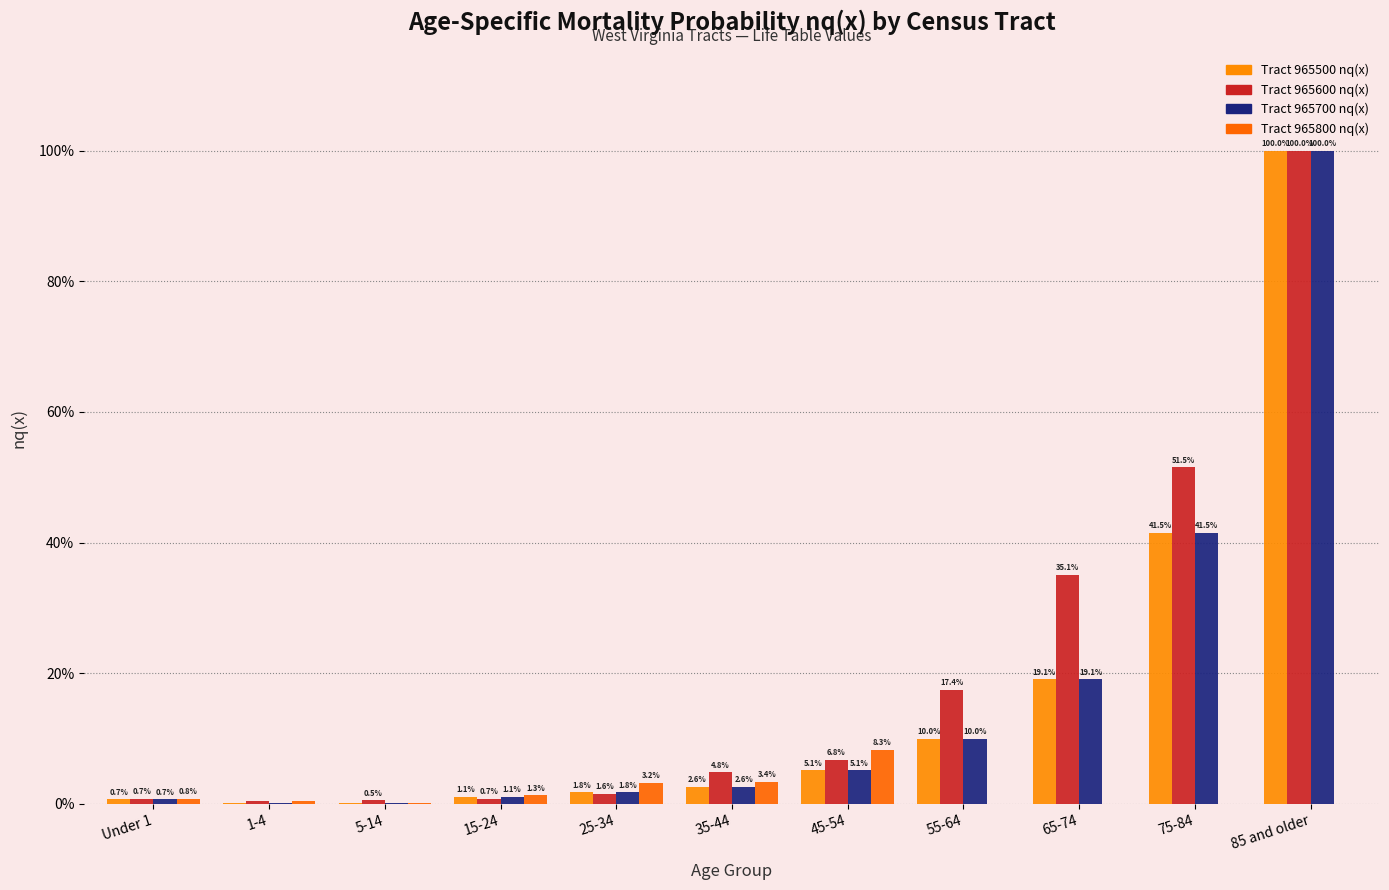

How many groups of bars are there?

11